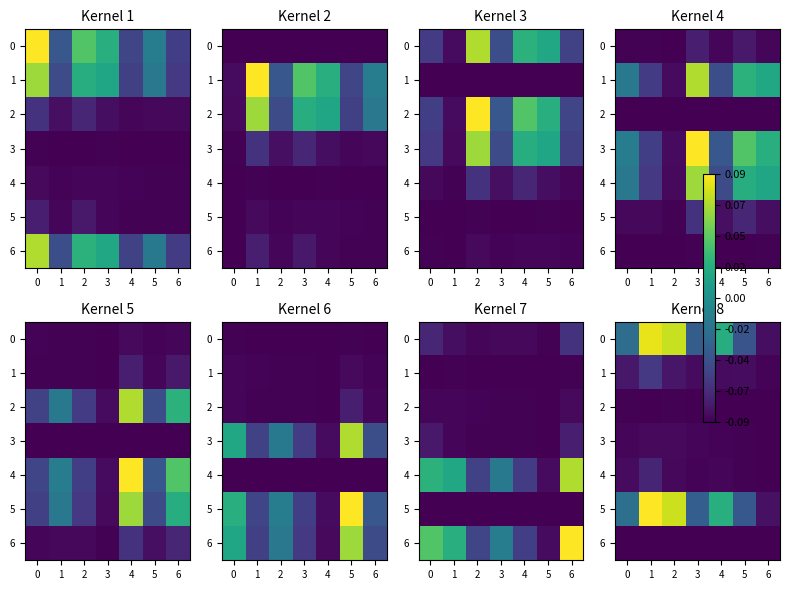

True or false: 3 has a value of -0.1 at 1.

False